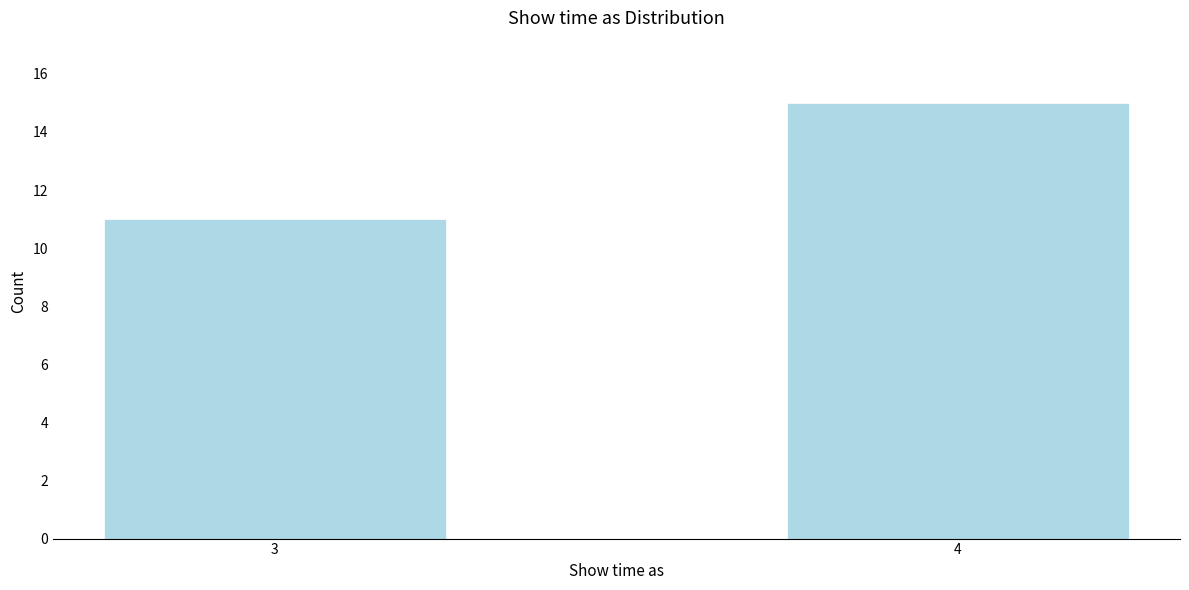

Reading left to right, what are all the values shown in this chart?

11	15